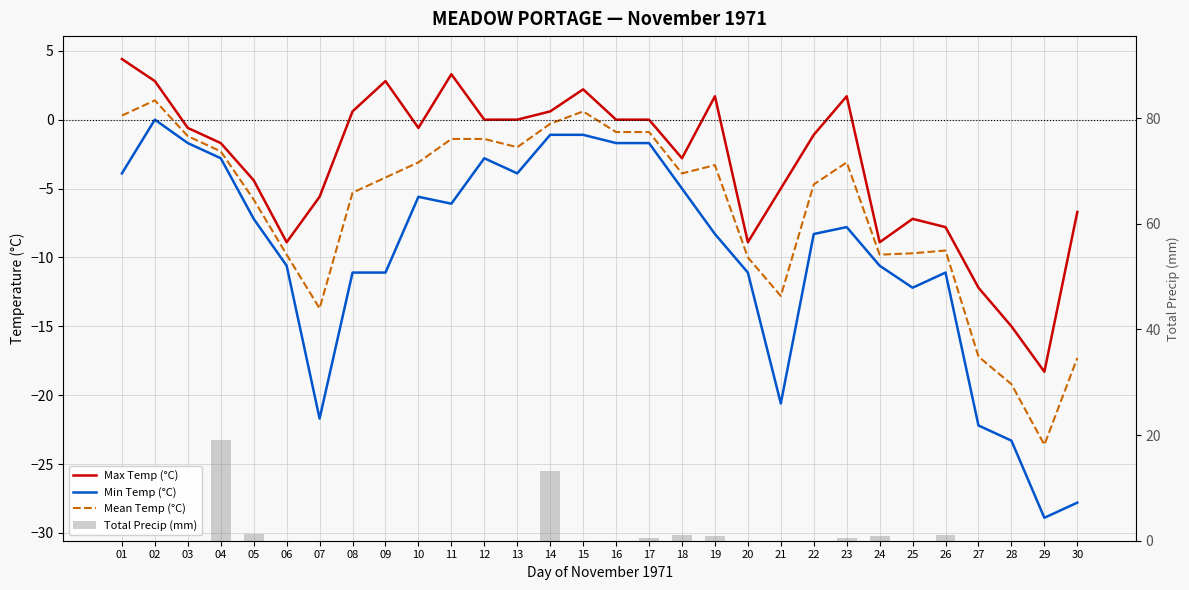

What is the average value of the Max Temp (°C) series?

-3.2